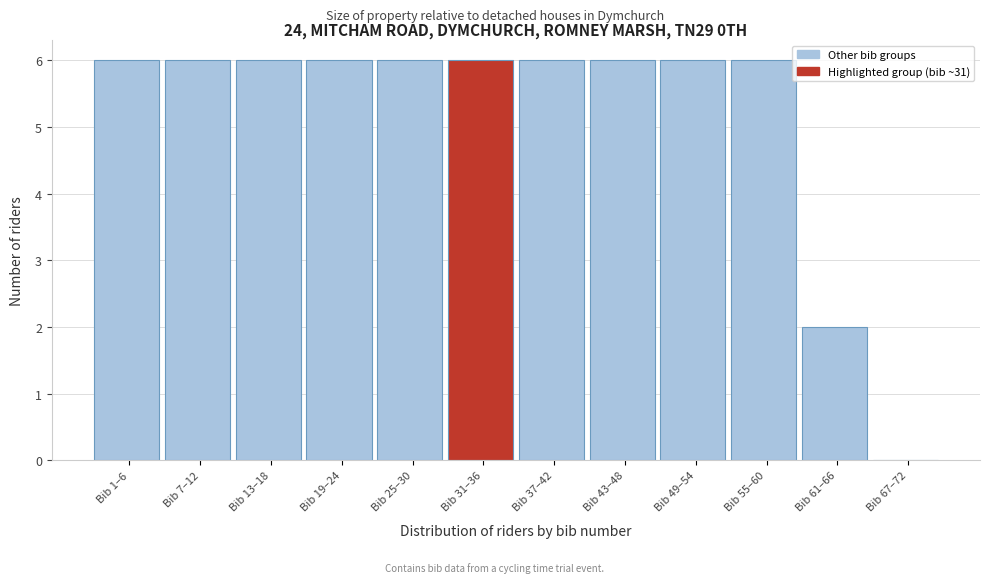

Reading left to right, list all the values displayed in this chart.

Bib 1–6=6	Bib 7–12=6	Bib 13–18=6	Bib 19–24=6	Bib 25–30=6	Bib 31–36=6	Bib 37–42=6	Bib 43–48=6	Bib 49–54=6	Bib 55–60=6	Bib 61–66=2	Bib 67–72=0